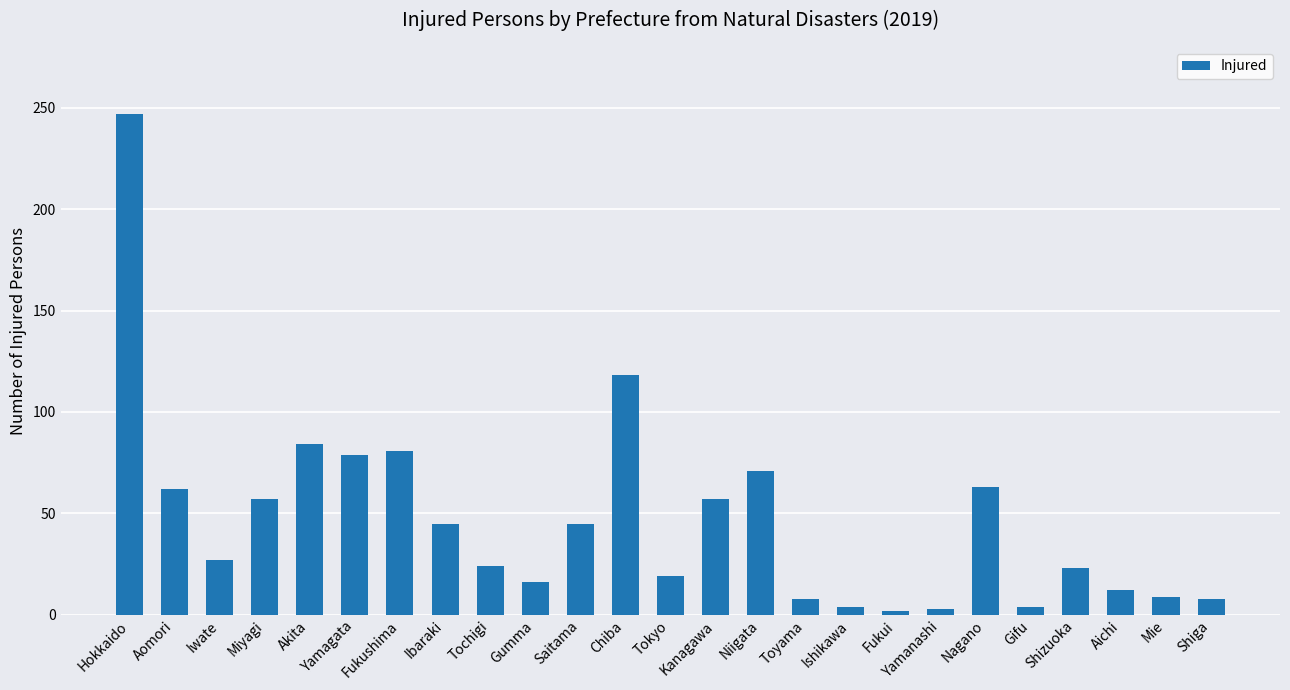

What is the sum of all values?

1168